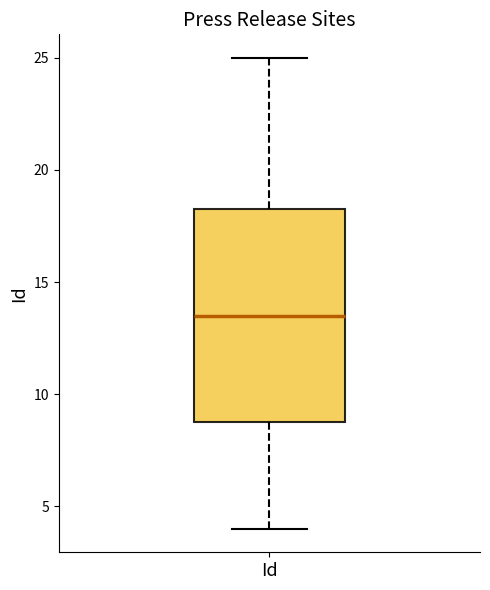

Read this box plot against the y-axis: the position of the median line, the range covered by the box, and the ends of both whiskers. The values are not printed on the chart, so give them approximately, as read against the axis.

median 13.5, box 9.0 to 18.5, whiskers 4.0 to 25.0